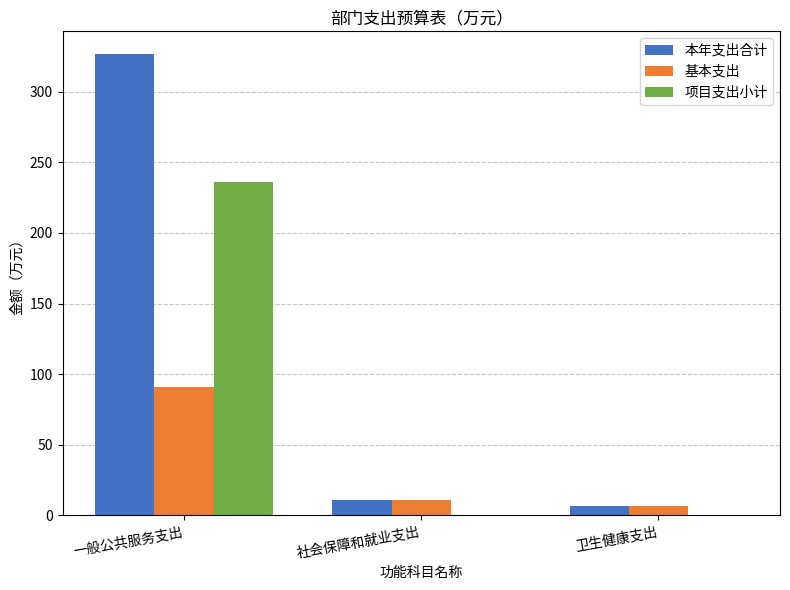

What is the greatest value displayed?

326.5